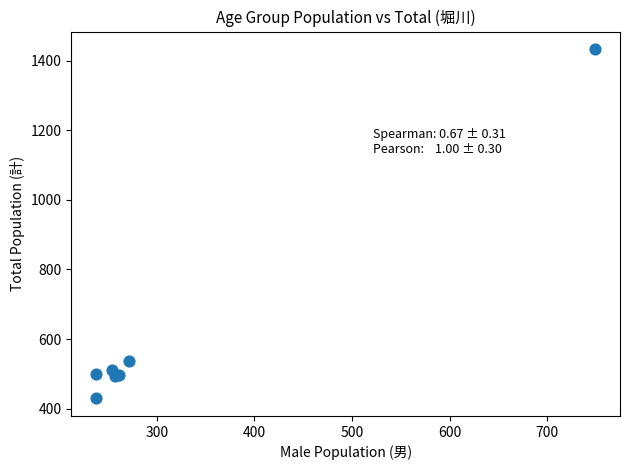

What Y value in the scatter plot is closest to 931?

537